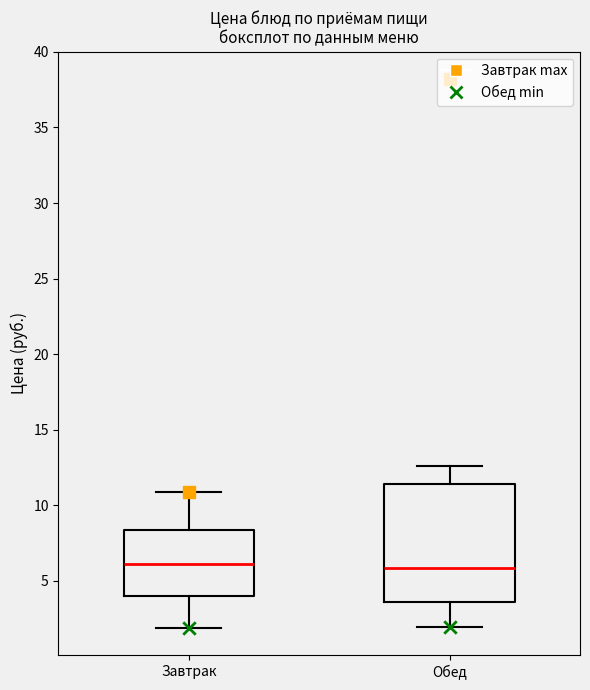

Comparing the boxes themselves (not the whiskers), which one is the tallest?

Обед